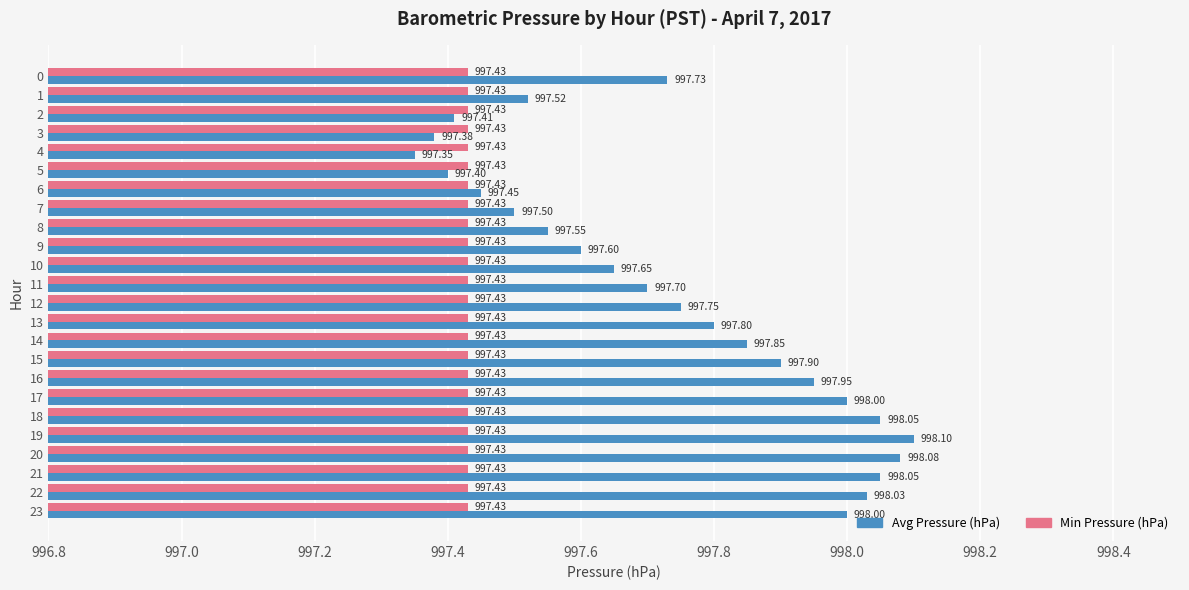

Which category has the highest value in the Avg Pressure (hPa) series?

19